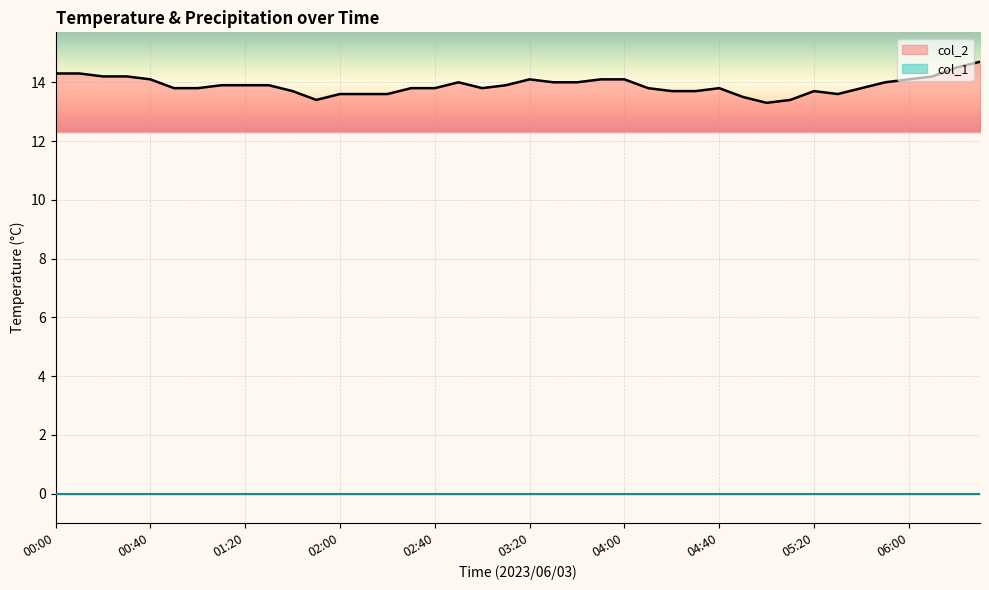

What is the ratio of the value at 01:10 to the value at 05:20?

1.0